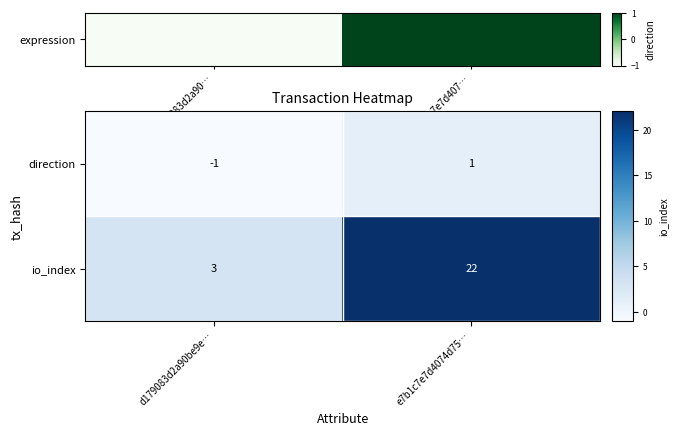

The value of direction at e7b1c7e7d4074d75… is 1. True or false?

True